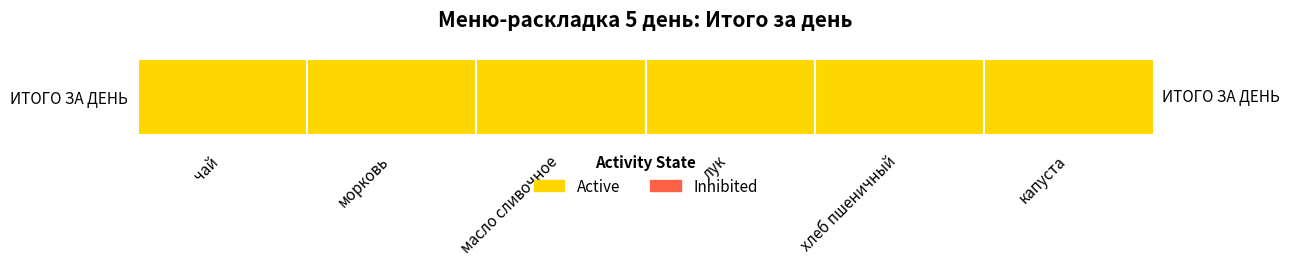

What is the highest value of the Active series?

39.0